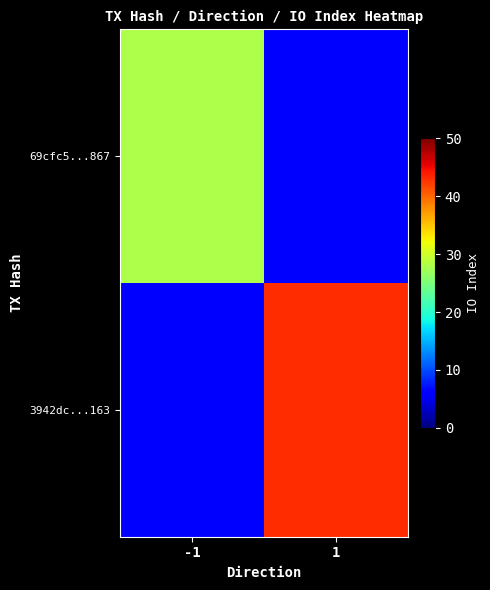

Rank the categories by 3942dc...163 value from lowest to highest.

-1, 1